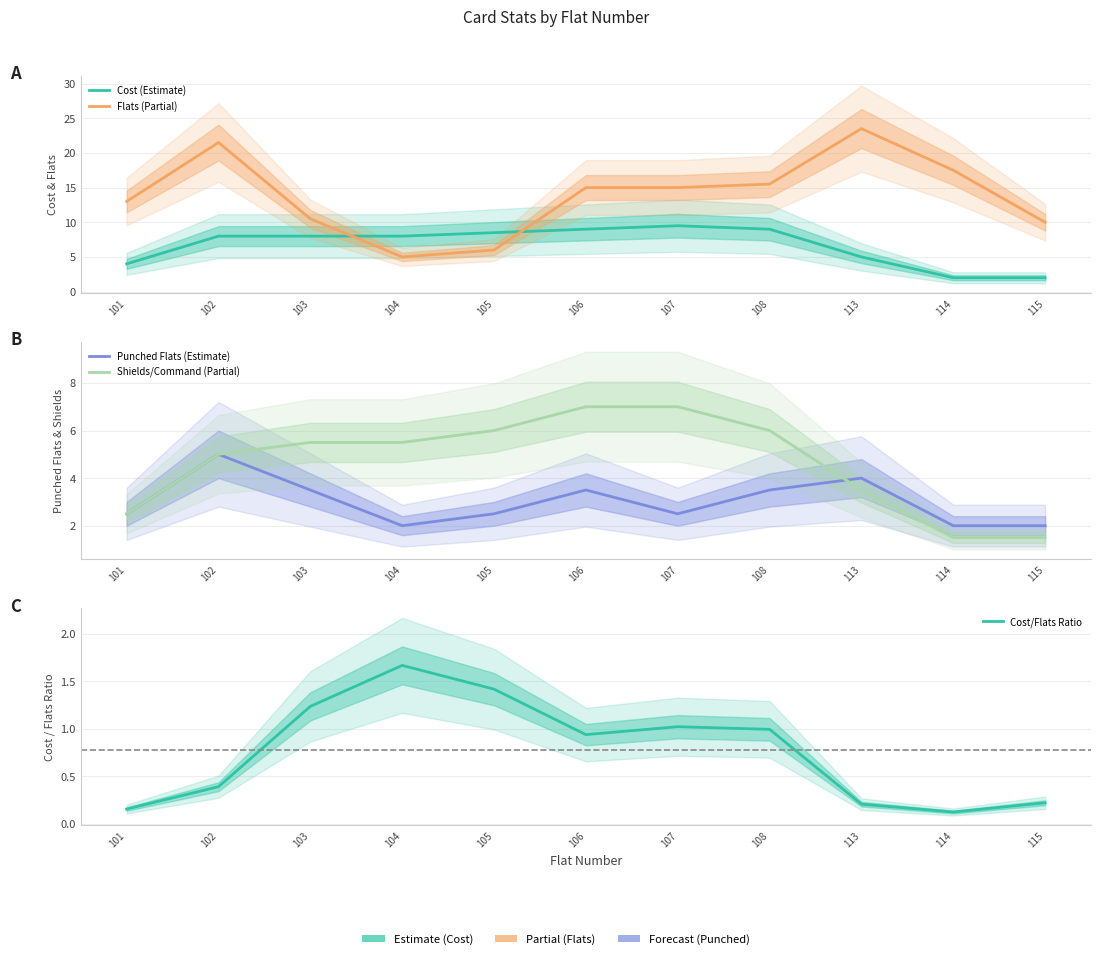

Is it true that Cost/Flats Ratio equals 0.5 at 106?

False